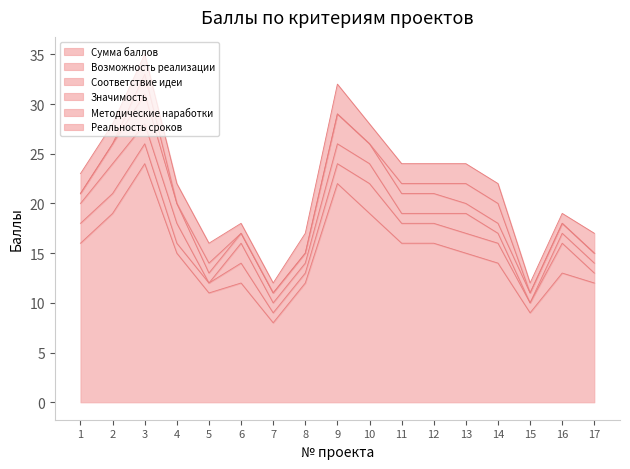

How many distinct data groups are displayed?

6